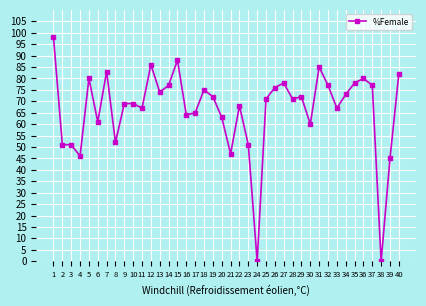

What is the value of the 33rd point from the left?

67